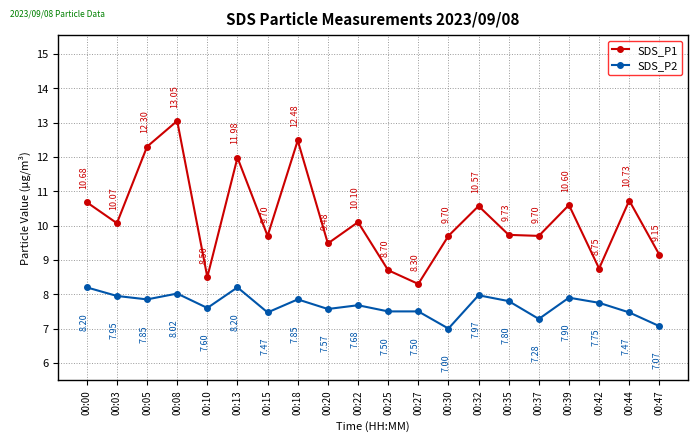

At 00:10, list the series in order from largest to smallest.

SDS_P1, SDS_P2